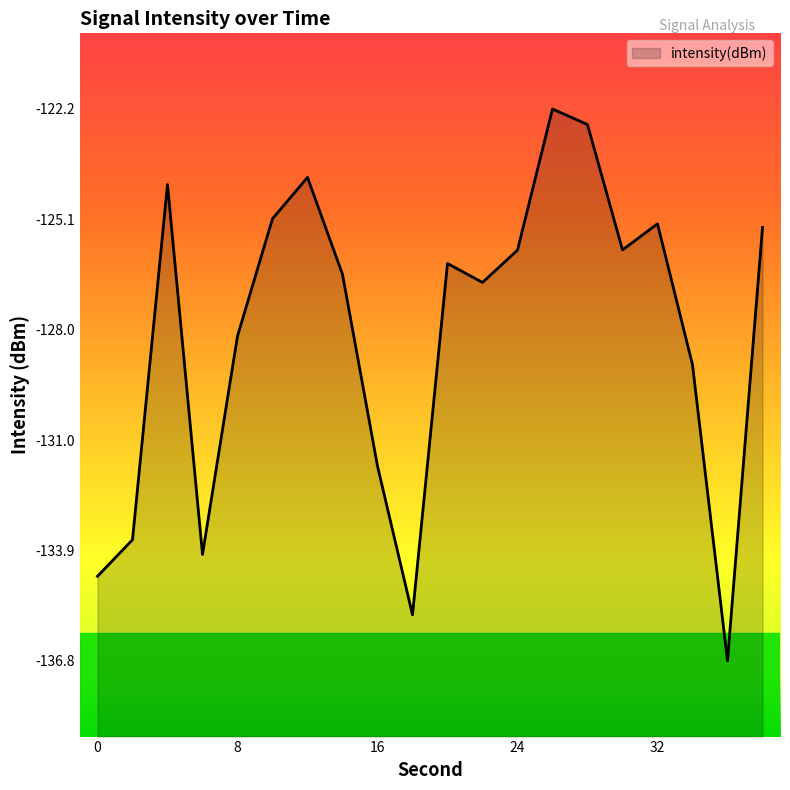

The value at 30 is -125.9. True or false?

True